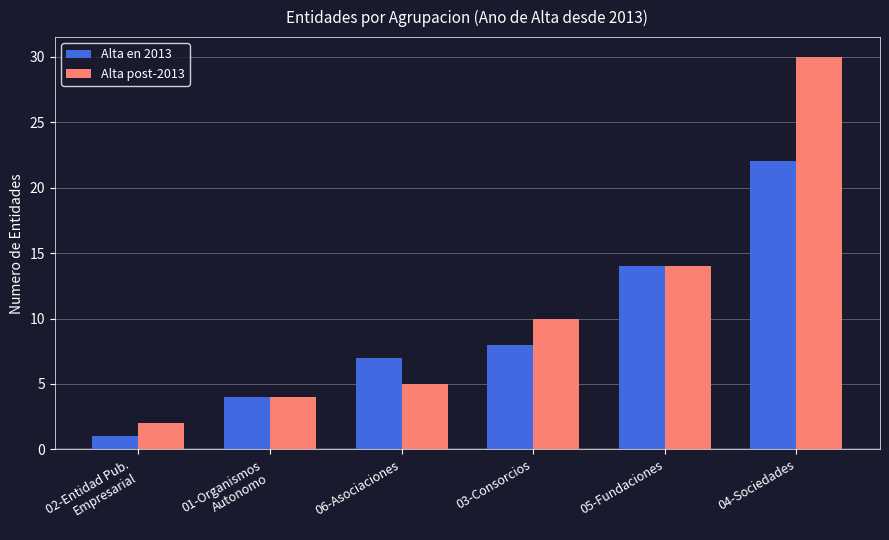

Is the value of Alta post-2013 at 06-Asociaciones greater than the value of Alta en 2013 at 06-Asociaciones?

No